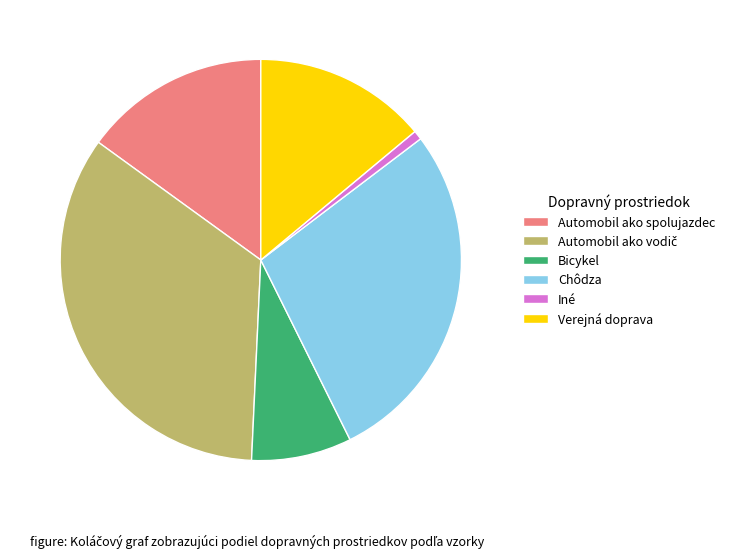

How many segments does this pie chart have?

6